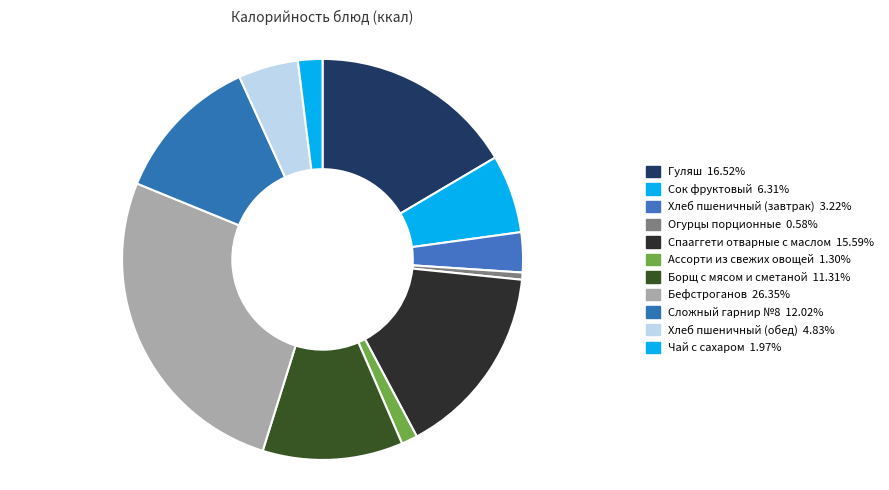

Which category has the biggest portion of the pie?

Бефстроганов